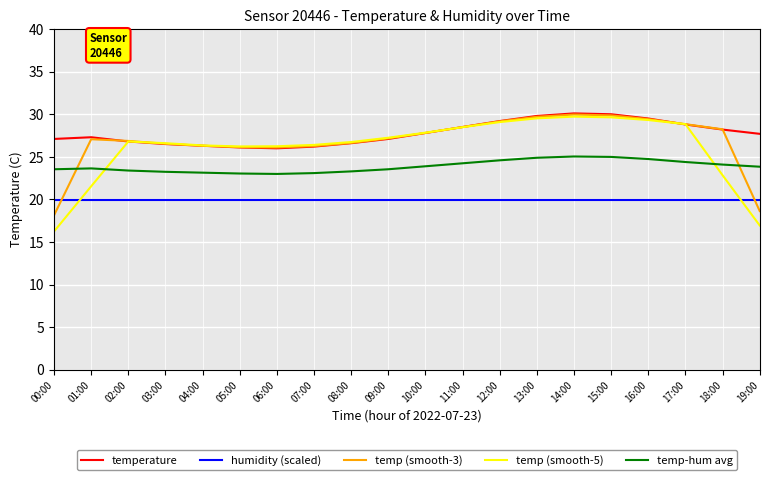

What position from the left is 07:00?

8